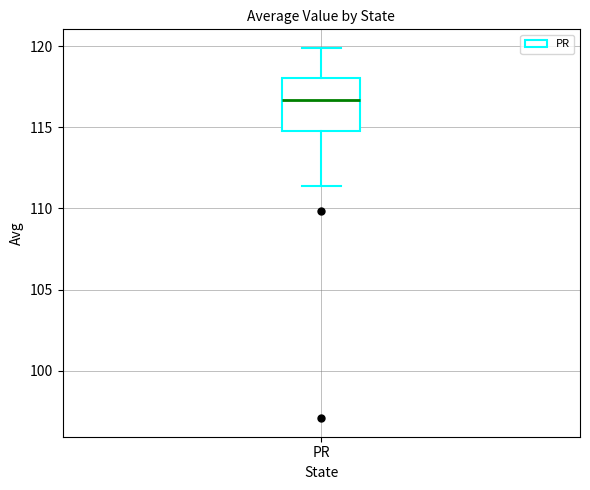

Where is the upper edge of the box for PR on the y-axis? The values are not printed on the chart, so give them approximately, as read against the axis.

118.0